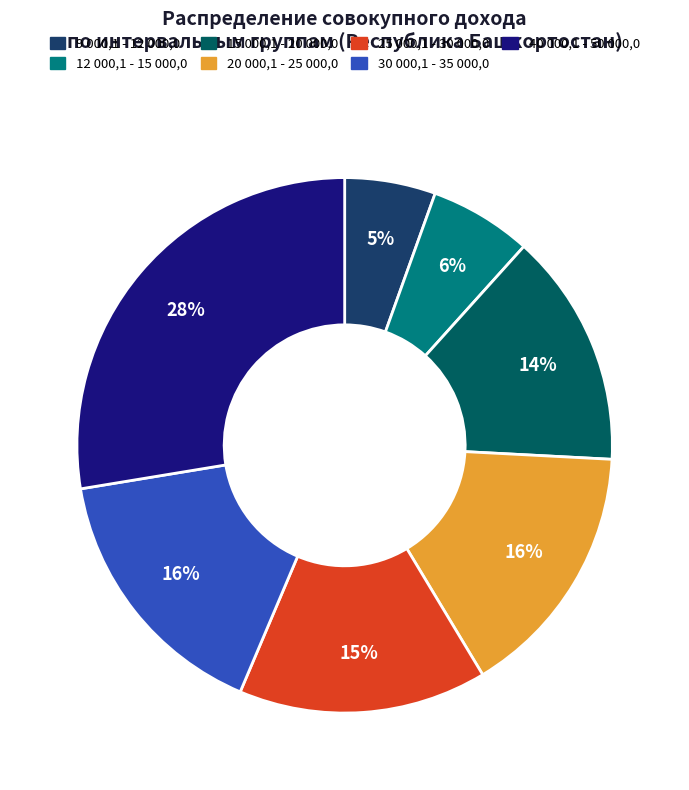

Count the number of slices in the pie.

7